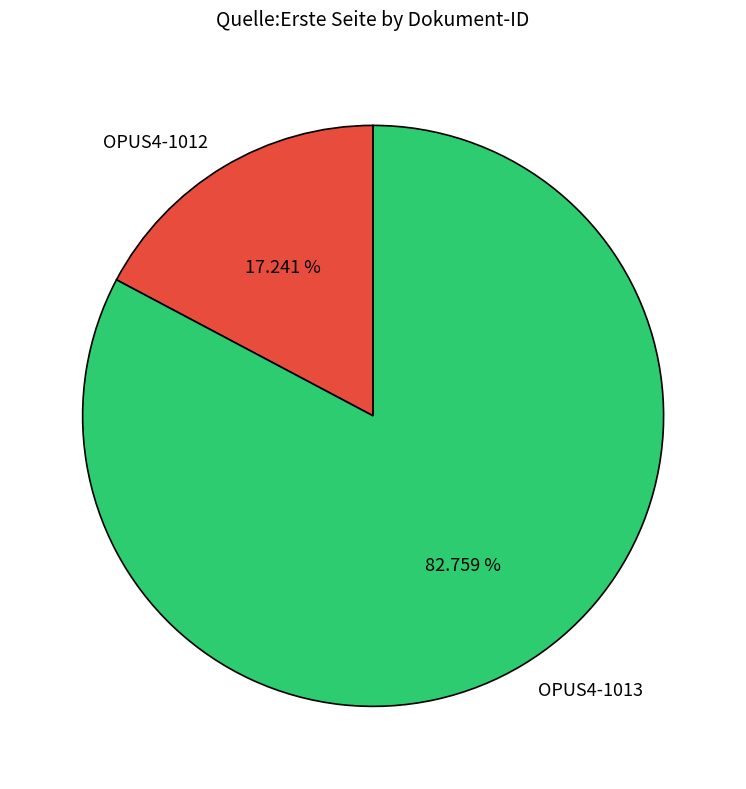

What percentage is NOT represented by OPUS4-1013?

17.2%